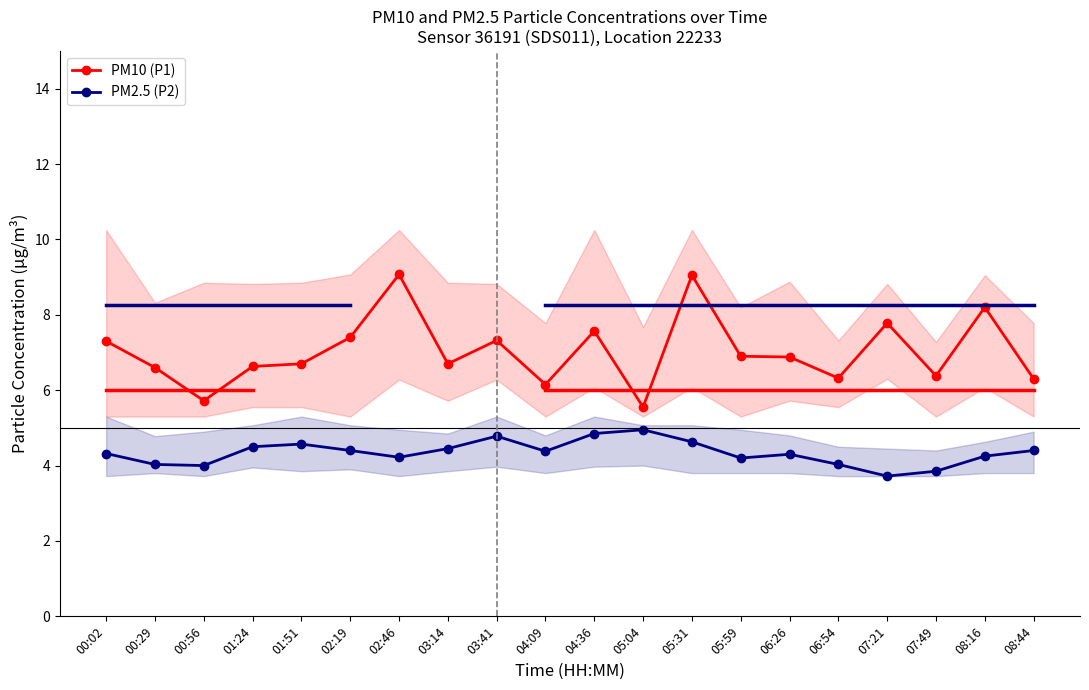

How many data points does each series have?

20